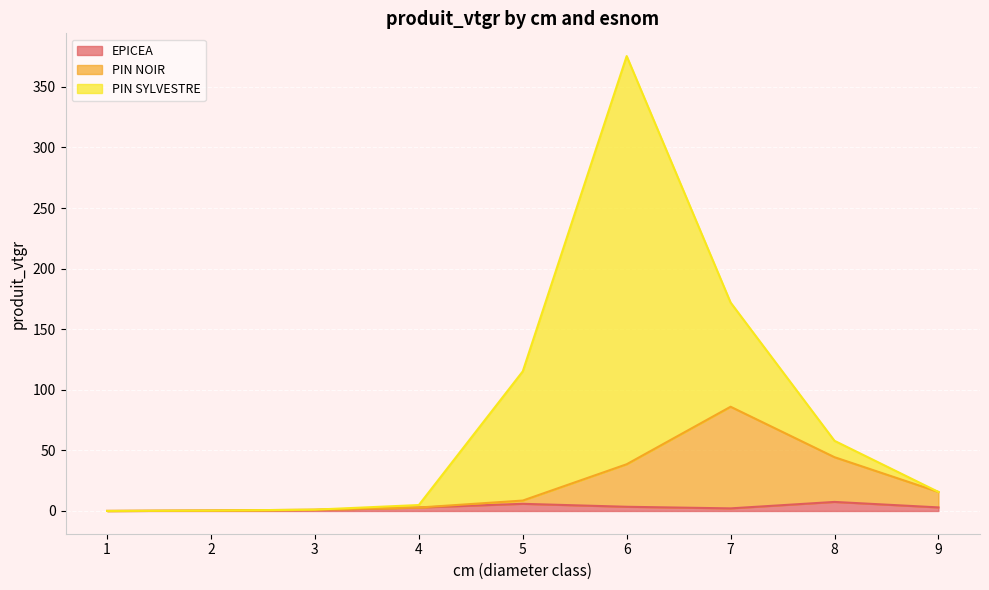

Is it true that EPICEA equals 0.8 at 3?

True